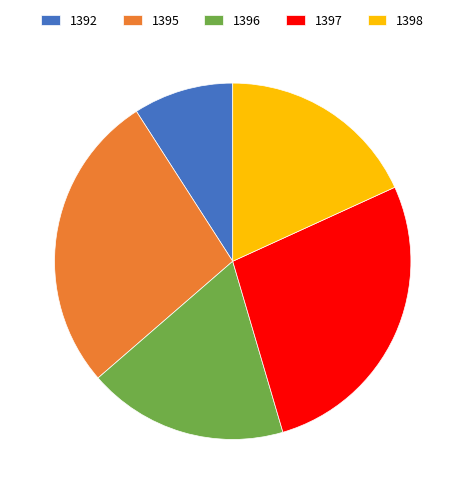

What is the smallest slice in the pie chart?

1392